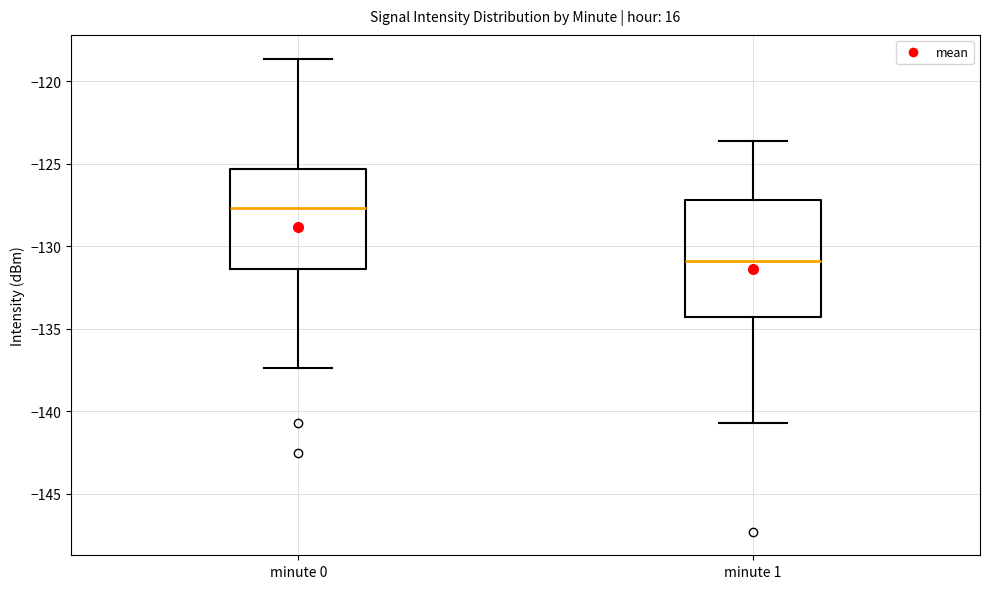

Reading left to right, transcribe this box plot: for each box, give where its median line is, the range the box spans, and where its two whiskers end, as read against the y-axis. The values are not printed on the chart, so give them approximately, as read against the axis.

minute 0: median -127.5, box -131.5 to -125.5, whiskers -137.5 to -118.5
minute 1: median -131.0, box -134.5 to -127.0, whiskers -140.5 to -123.5